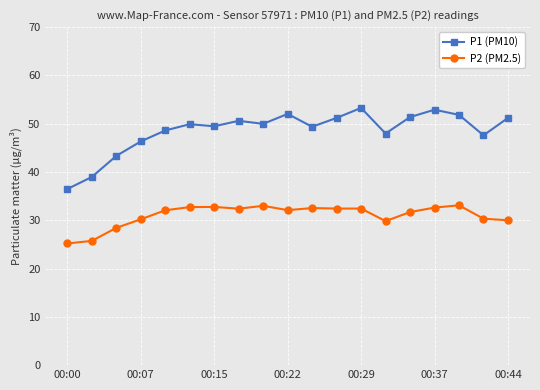

What is the greatest value displayed?

53.3